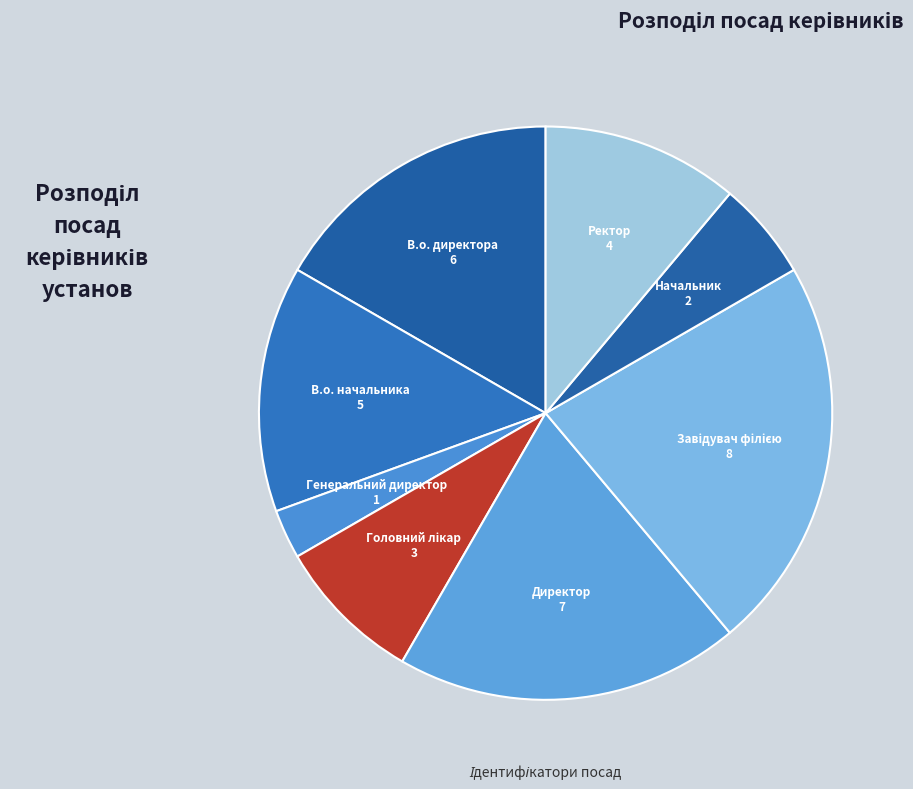

Is the sum of Директор and Ректор greater than half?

No